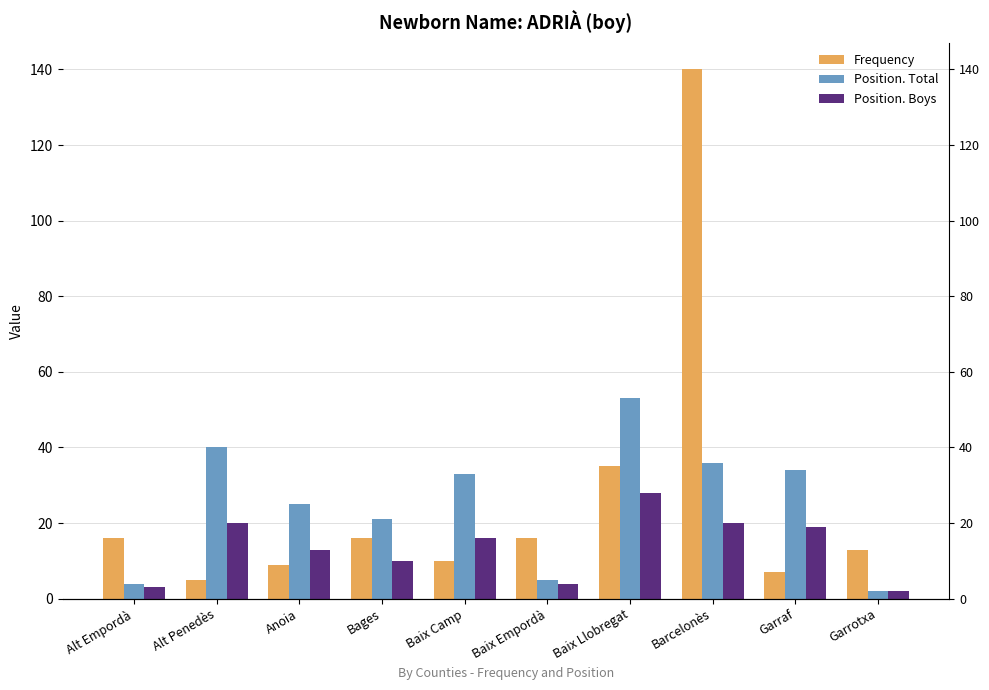

Is the value of Frequency at Bages greater than the value of Position. Total at Baix Camp?

No